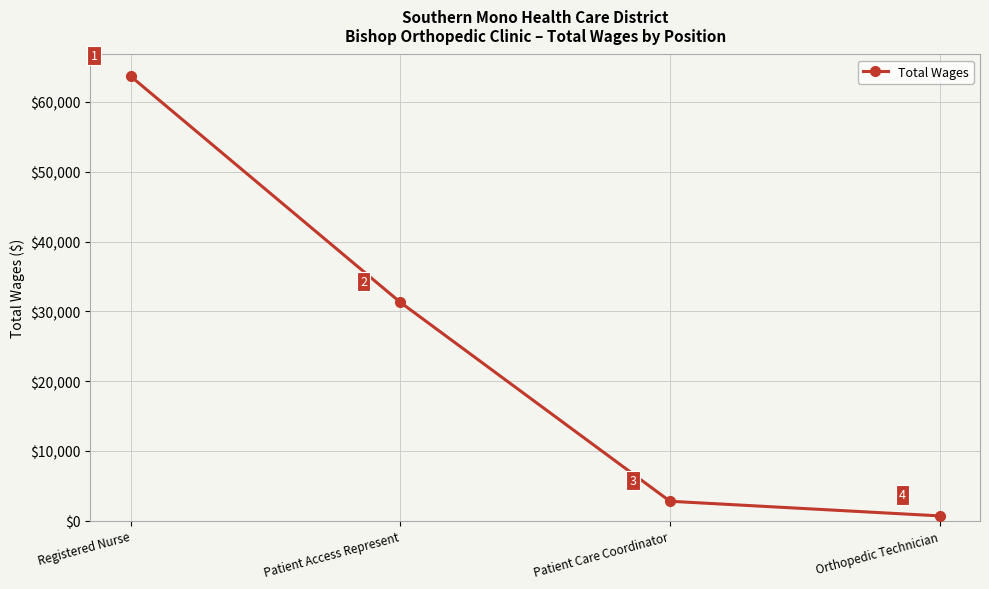

Reading left to right, extract all data points from this chart.

63663	31279	2782	687